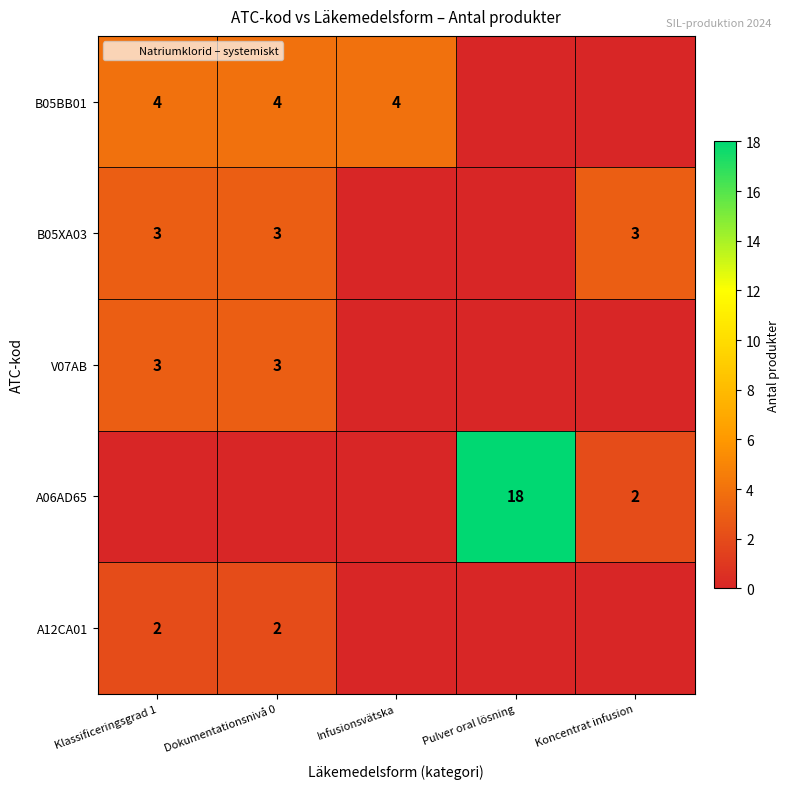

At which label is A12CA01 closest to 1?

Klassificeringsgrad 1